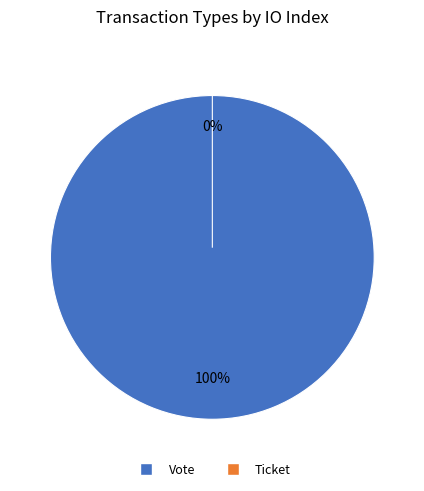

The Ticket slice represents 0% of the pie. True or false?

True